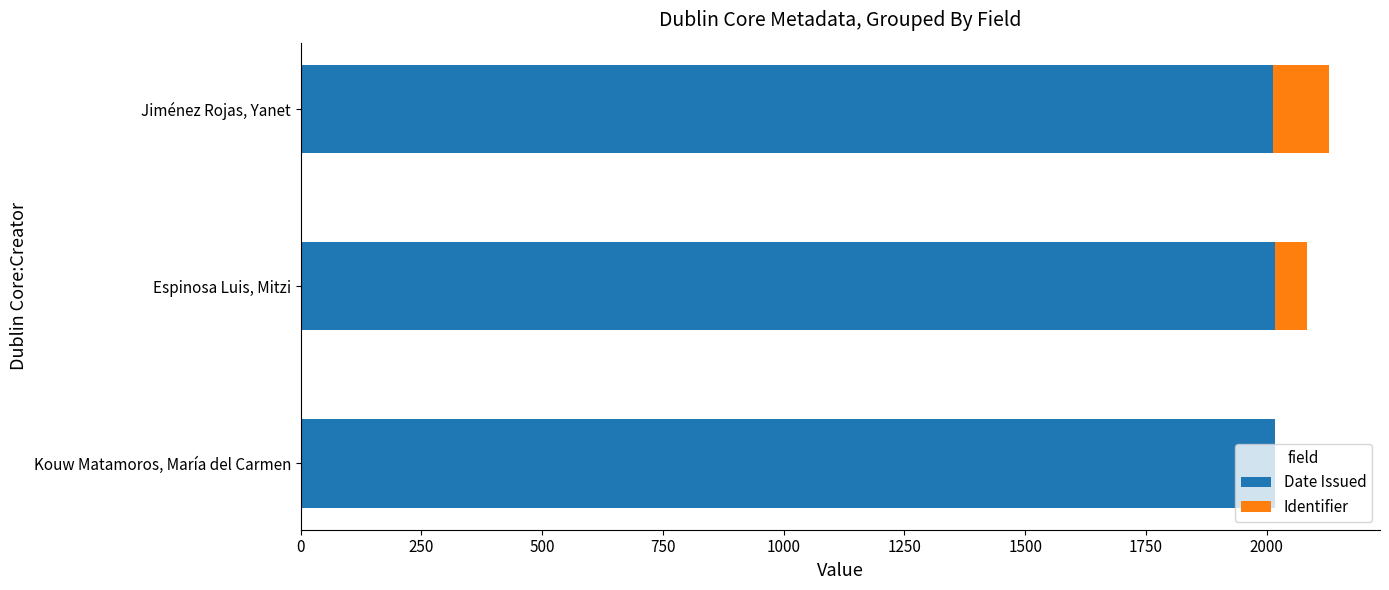

What value does the Date Issued series have at Espinosa Luis, Mitzi?

2017